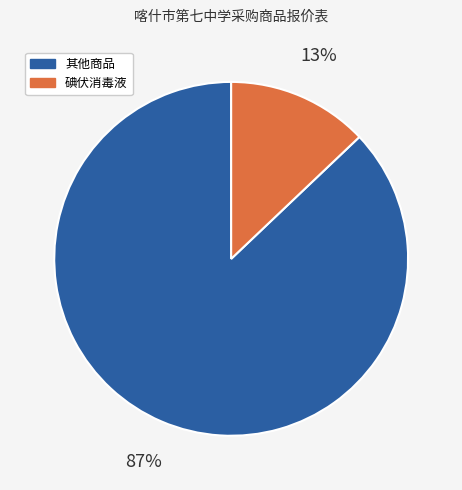

Between 其他商品 and 碘伏消毒液, which is larger?

其他商品